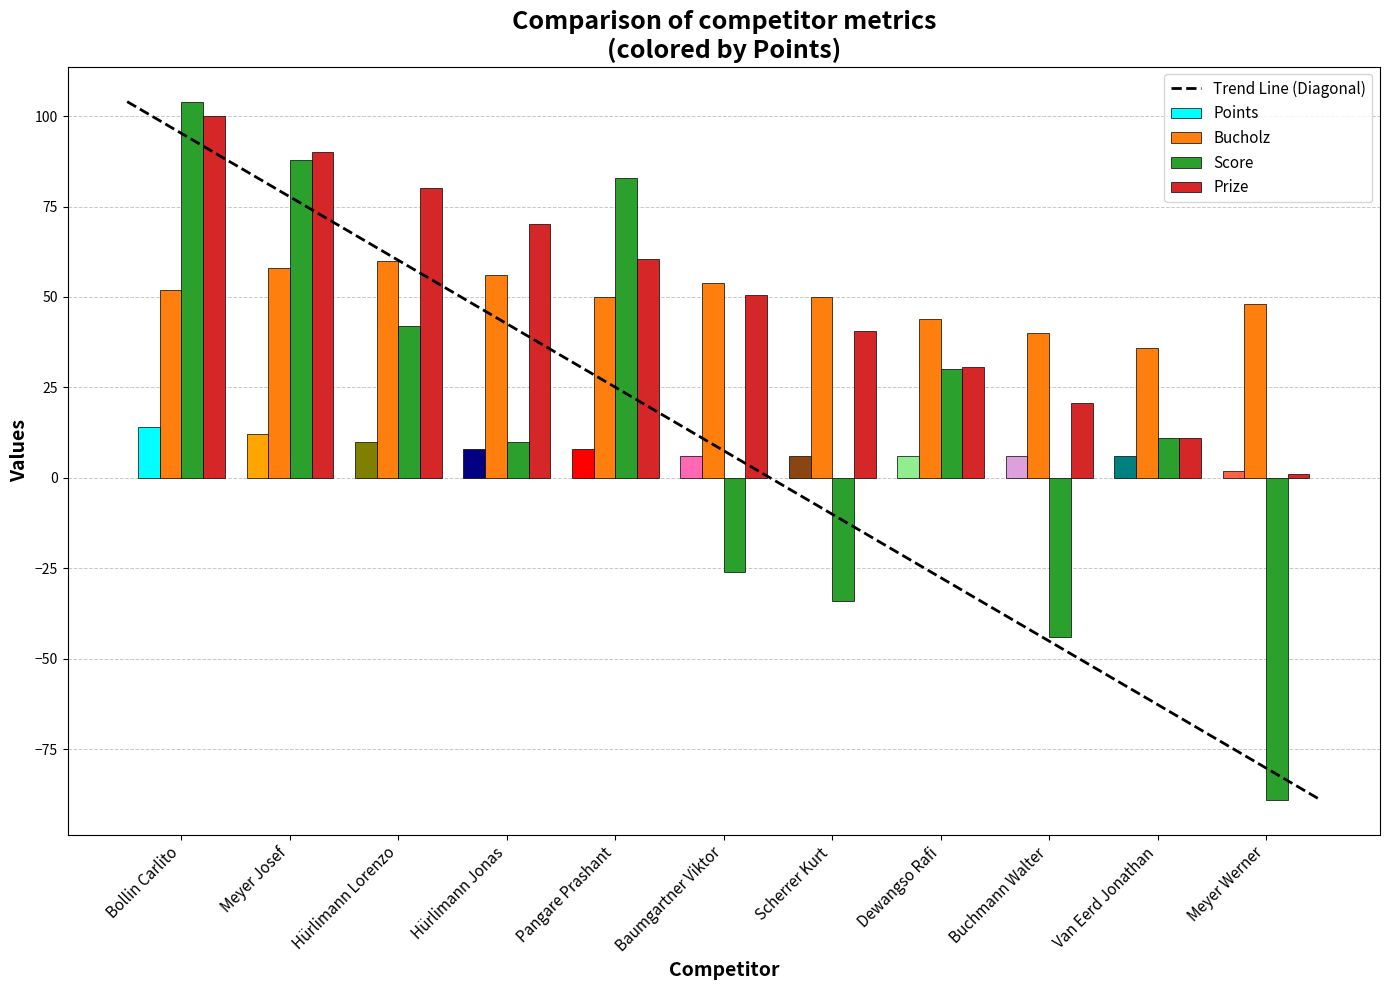

At which label does Bucholz reach its peak?

Hürlimann Lorenzo